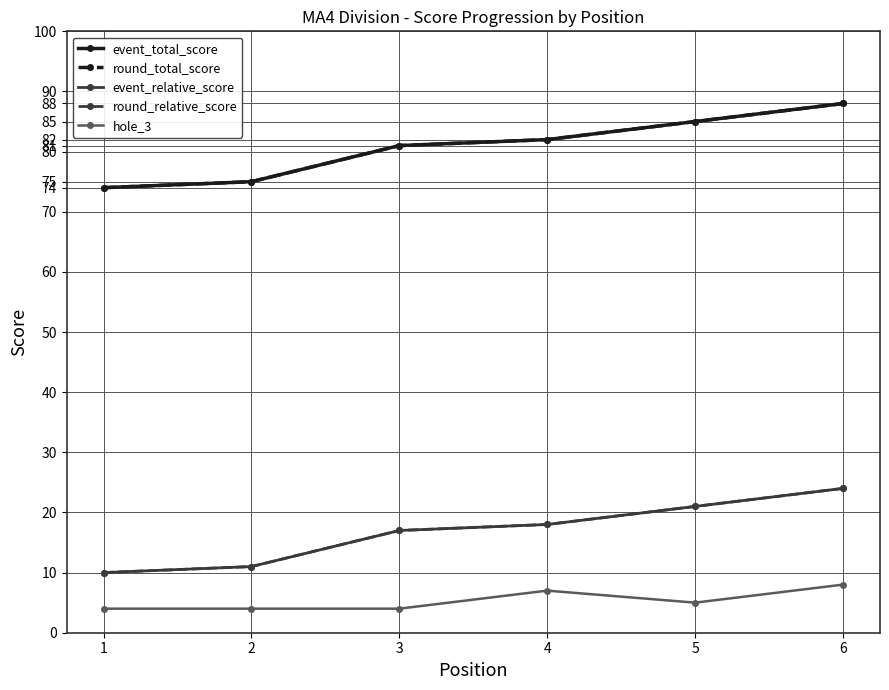

Reading left to right, what are all the values shown in this chart?

event_total_score: 74	75	81	82	85	88
round_total_score: 74	75	81	82	85	88
event_relative_score: 10	11	17	18	21	24
round_relative_score: 10	11	17	18	21	24
hole_3: 4	4	4	7	5	8